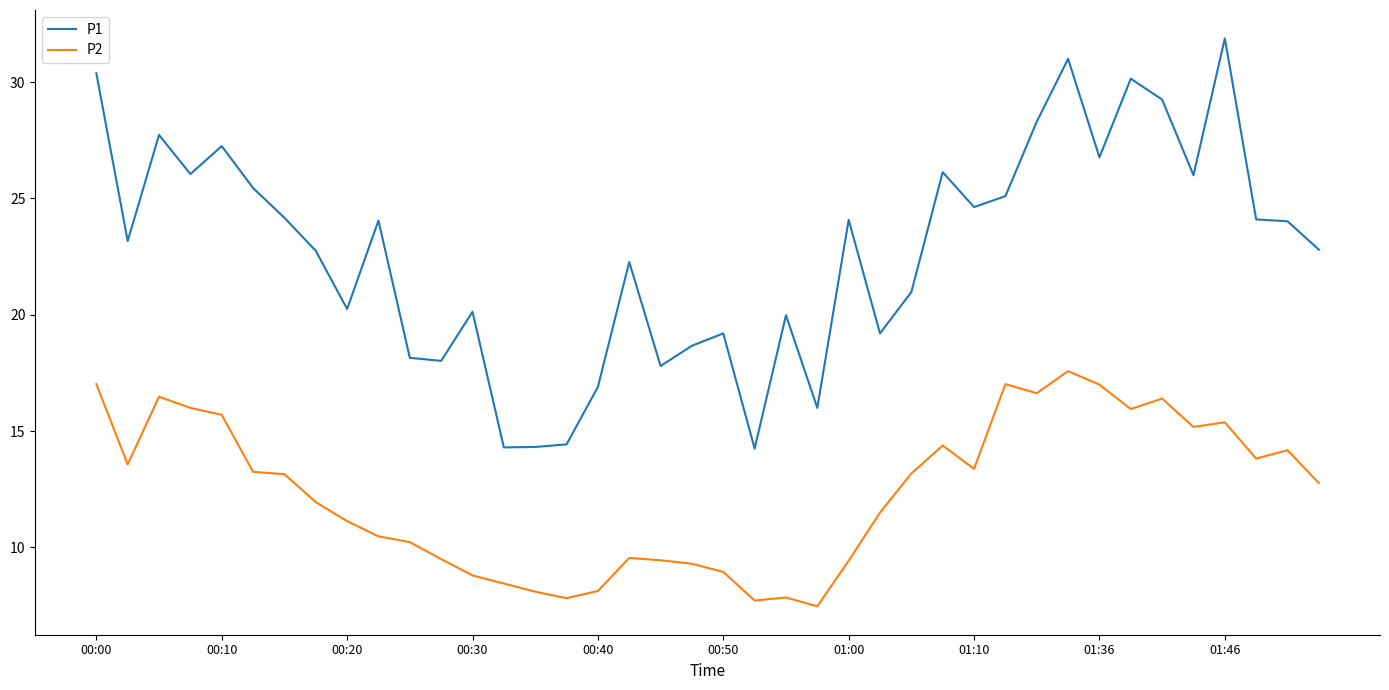

What is the maximum value for P2?

17.6